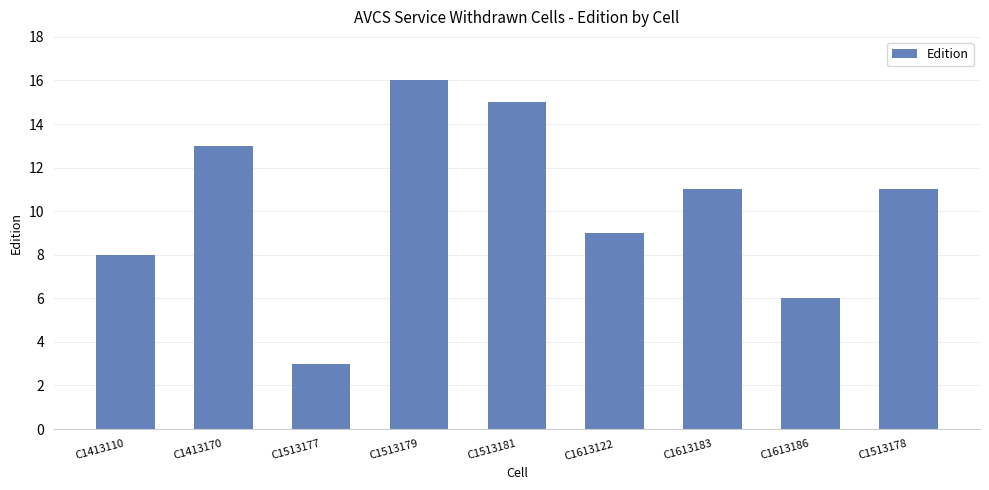

What is the greatest value displayed?

16